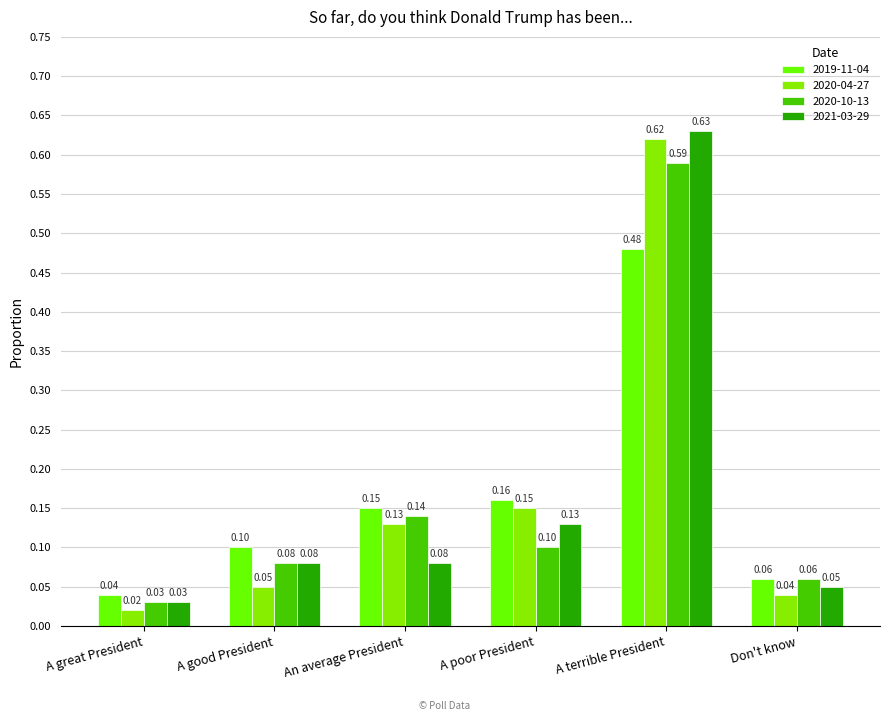

What is the sum of all 2019-11-04 values?

1.0